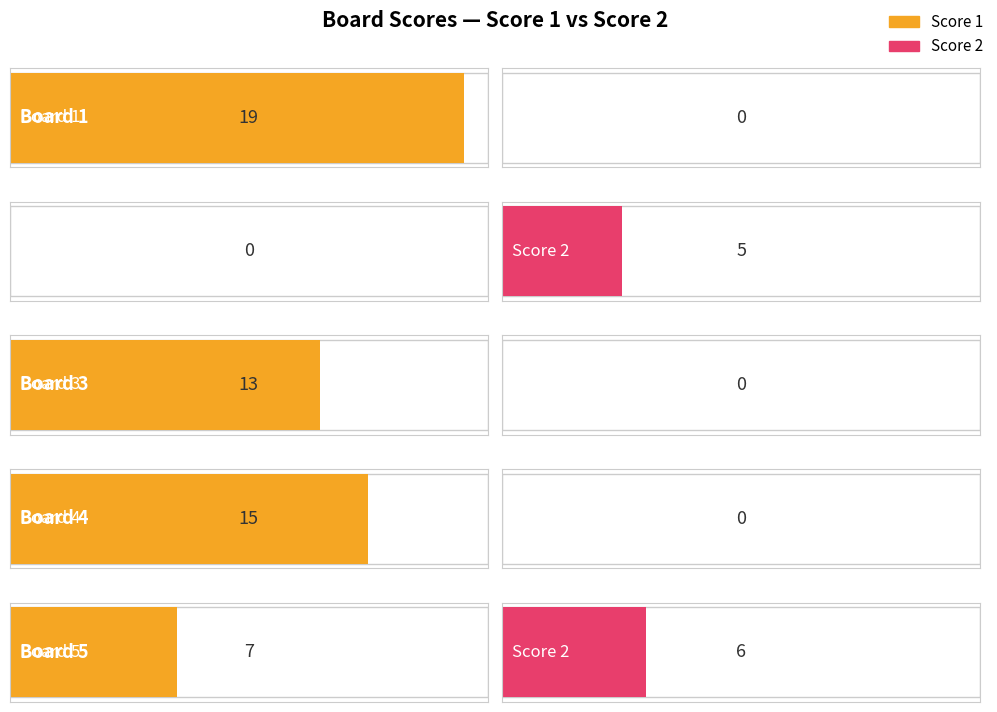

How many Score 1 values are between 7 and 15?

3